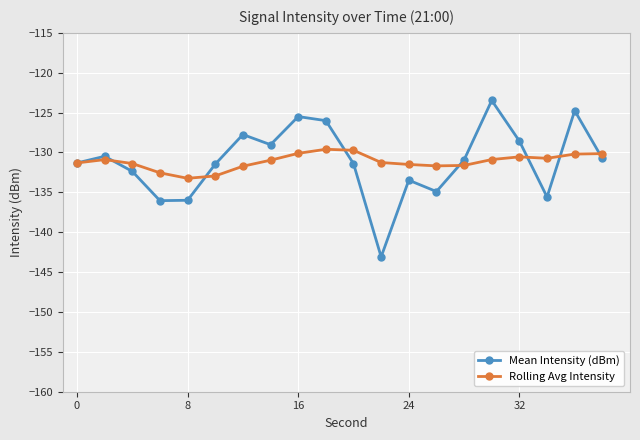

List the series in order of their peak value, lowest first.

Rolling Avg Intensity, Mean Intensity (dBm)